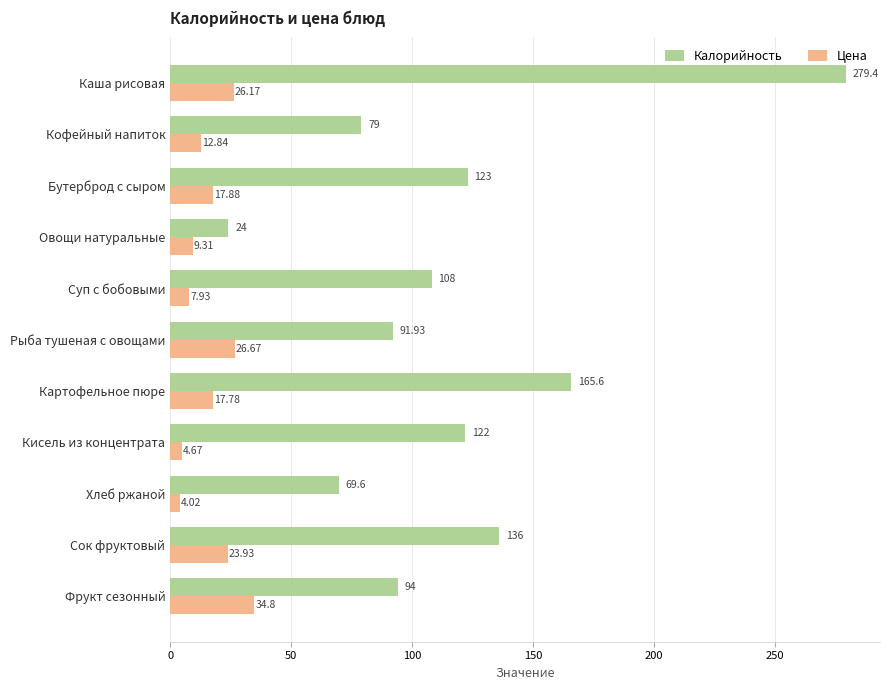

Between Овощи натуральные and Картофельное пюре, which series saw the biggest shift?

Калорийность